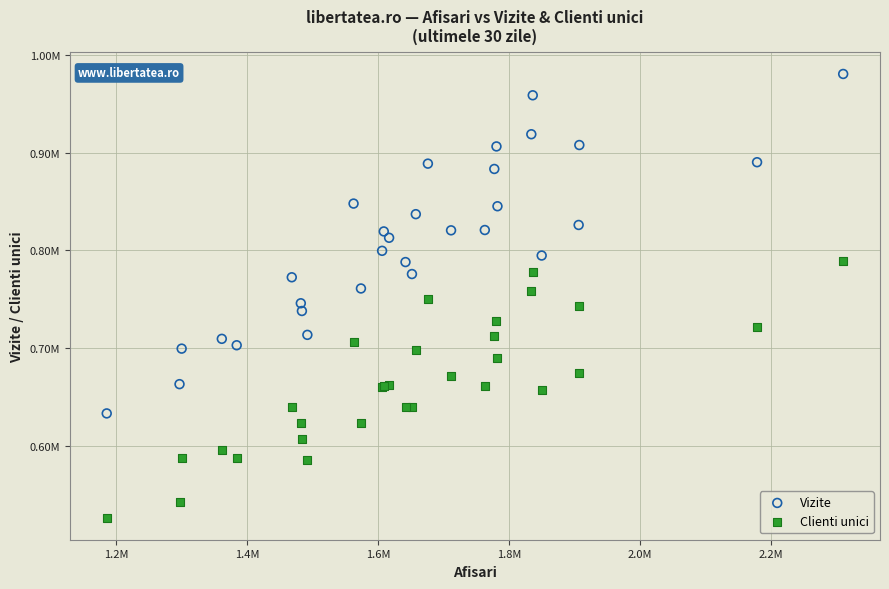

What are all the series names shown in the legend?

Vizite, Clienti unici